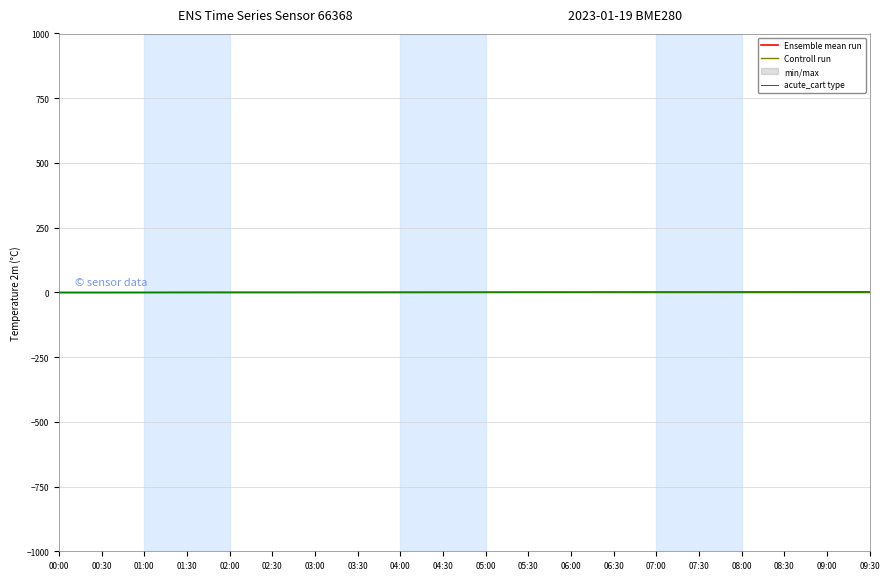

List the labels in order of Ensemble mean run value, largest first.

09:30, 09:00, 08:30, 08:00, 07:30, 07:00, 06:30, 06:00, 05:30, 05:00, 04:30, 04:00, 03:30, 03:00, 02:30, 02:00, 01:30, 01:00, 00:30, 00:00